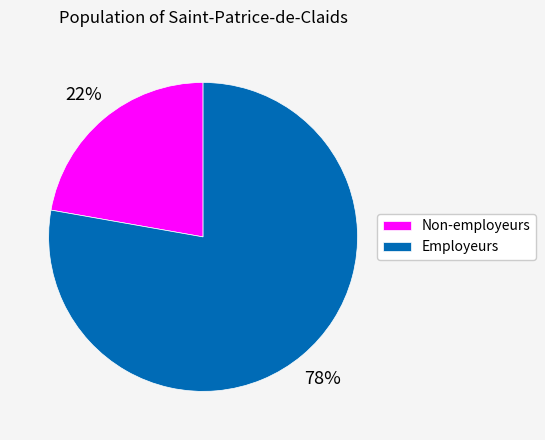

How many segments does this pie chart have?

2